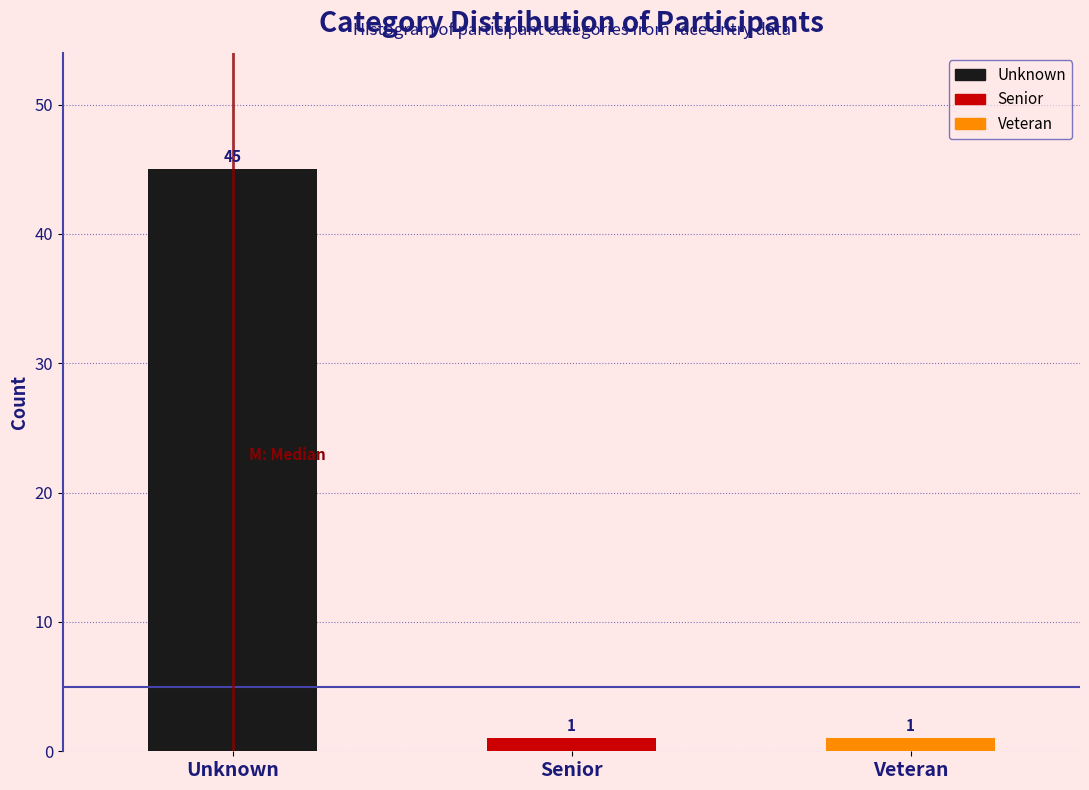

Reading right to left, extract all data points from this chart.

Veteran=1	Senior=1	Unknown=45